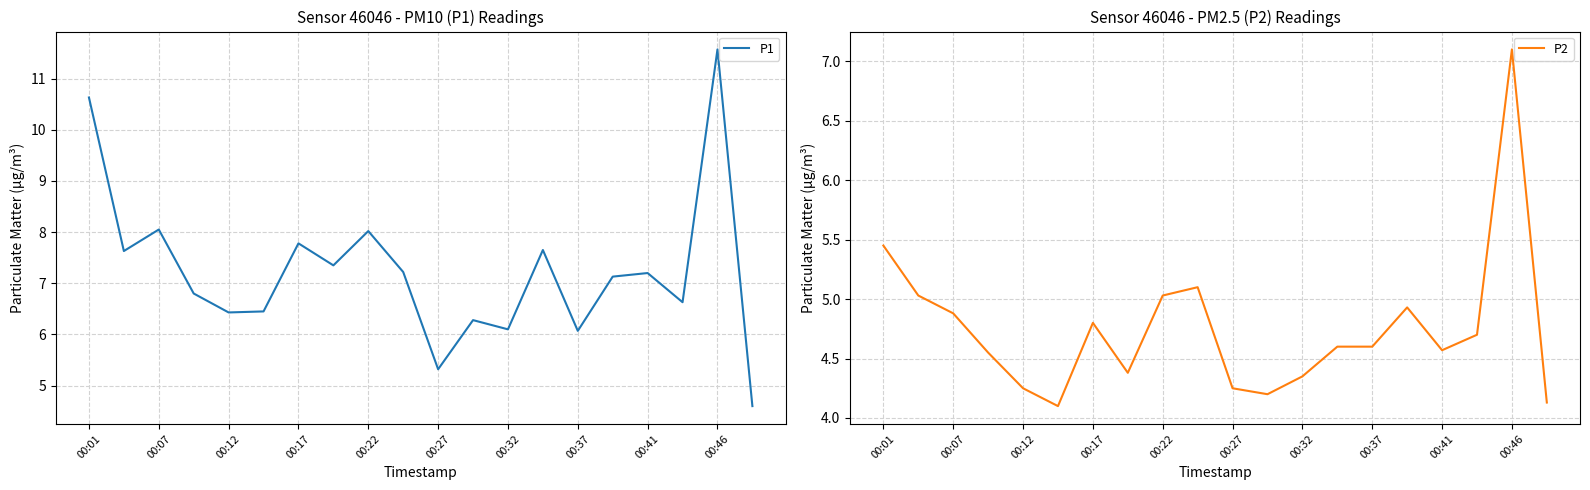

Rank the series by their average value, from highest to lowest.

P1, P2